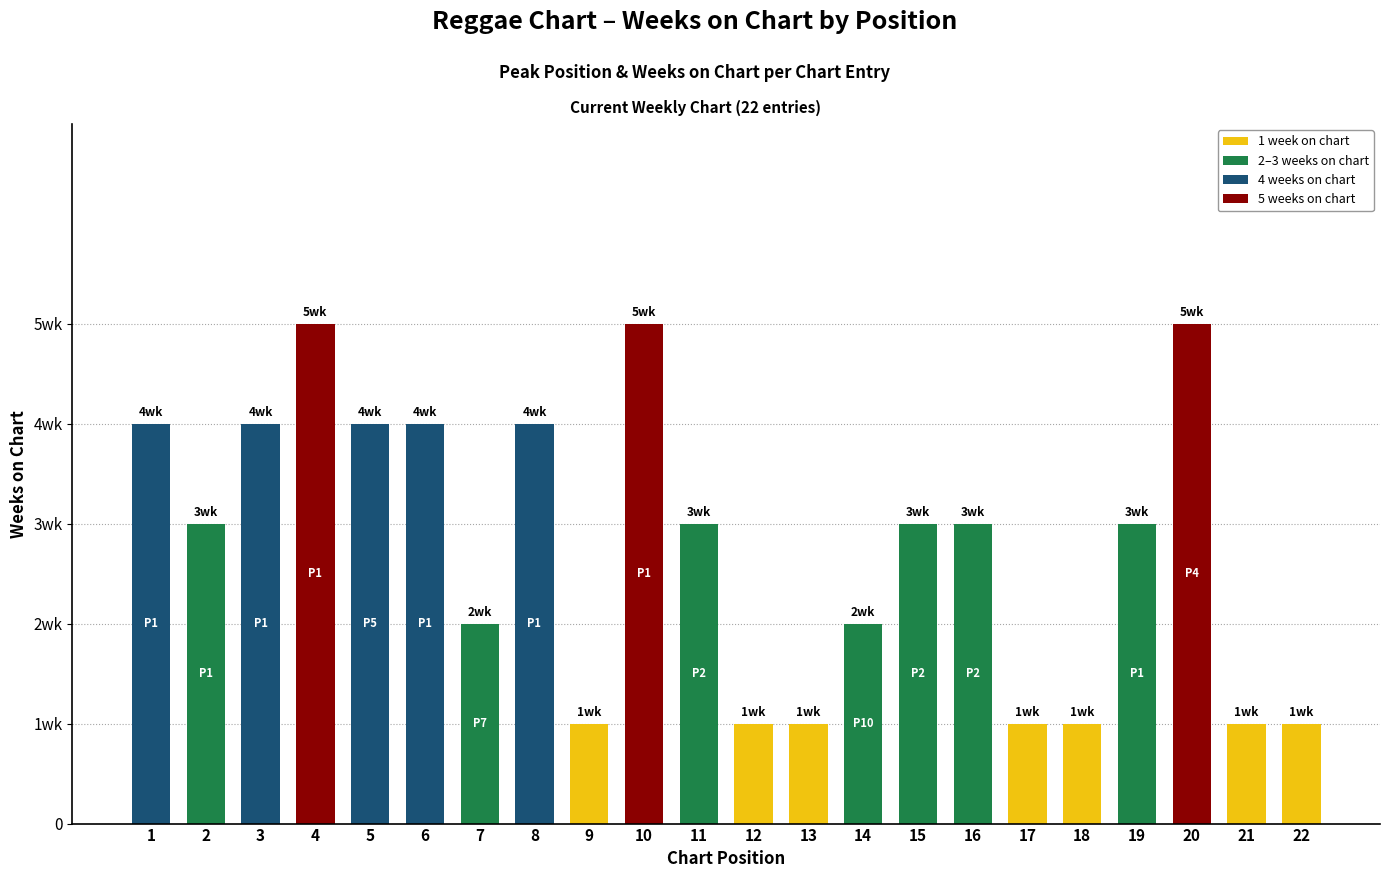

What is the greatest value displayed?

5